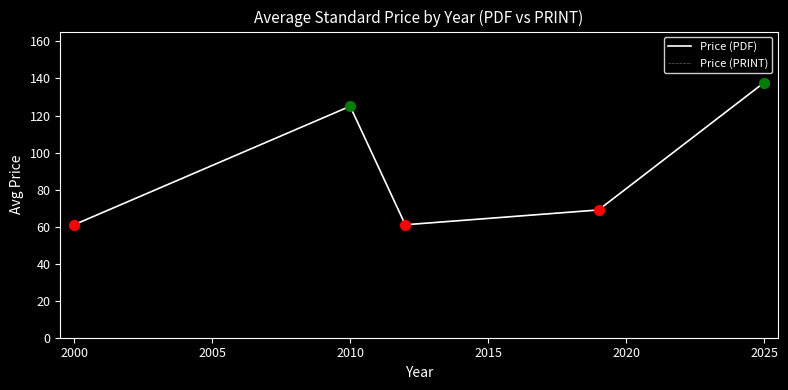

Does the chart have visible grid lines?

No